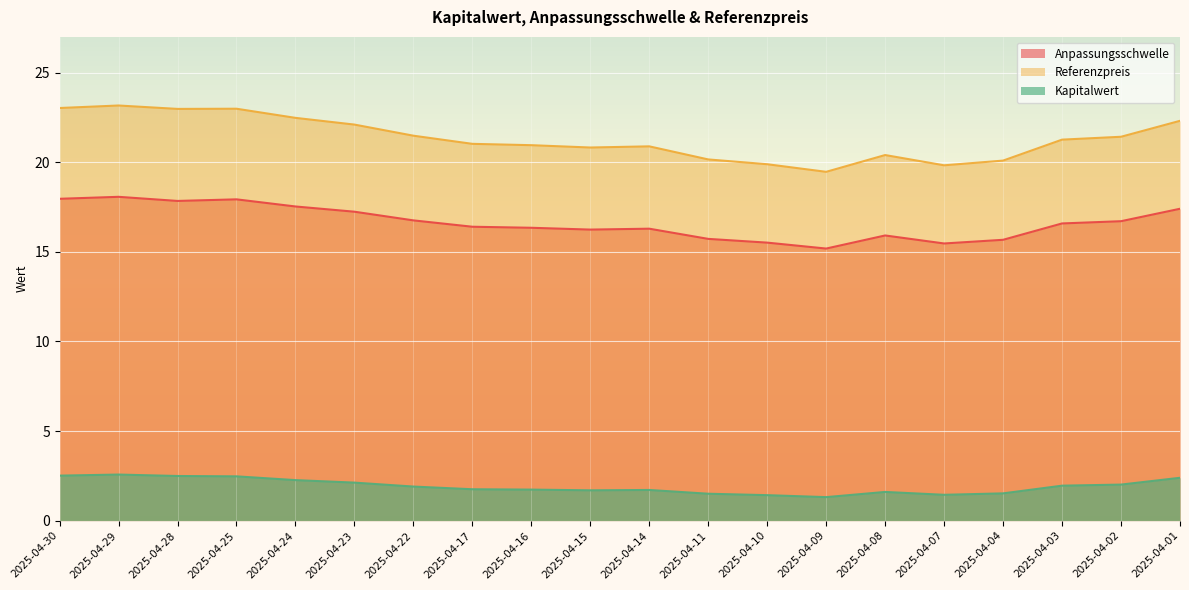

At 2025-04-24, list the series in order from smallest to largest.

Kapitalwert, Anpassungsschwelle, Referenzpreis